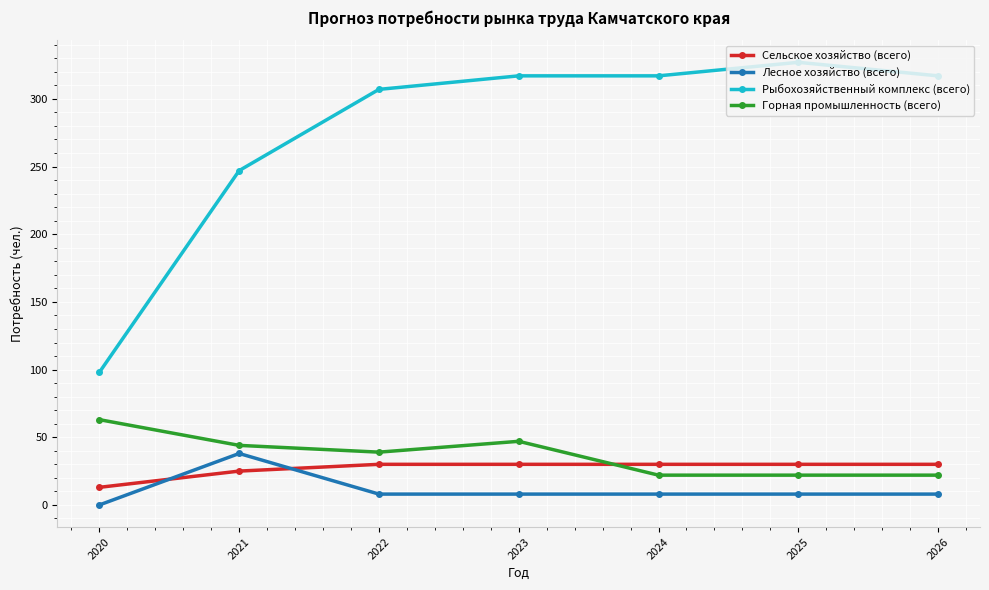

What value does the Сельское хозяйство (всего) series have at 2026, to the nearest 10?

30